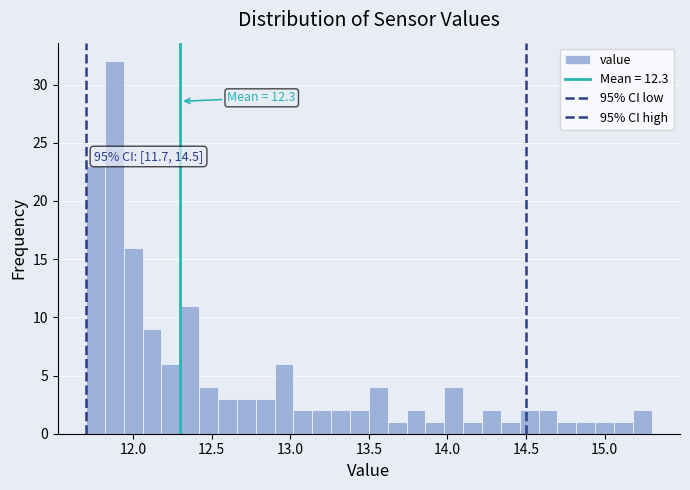

Around what value on the x-axis is the tallest bar? Give the approximate position of its centre, as read against the axis.

11.90